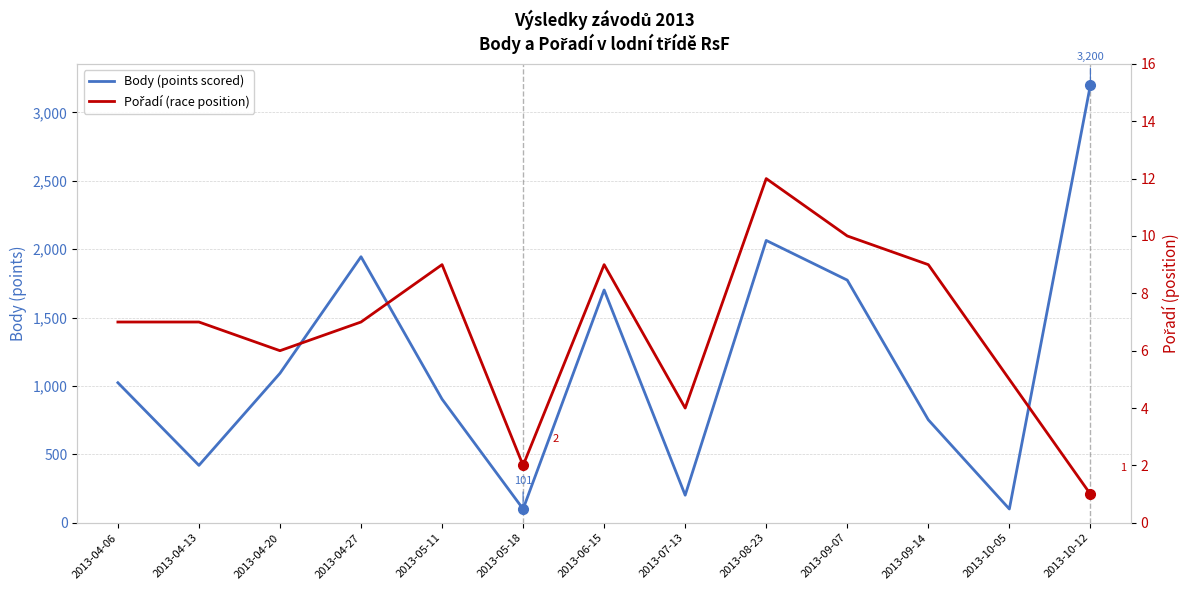

At which category does the chart reach its minimum across all series?

2013-10-12